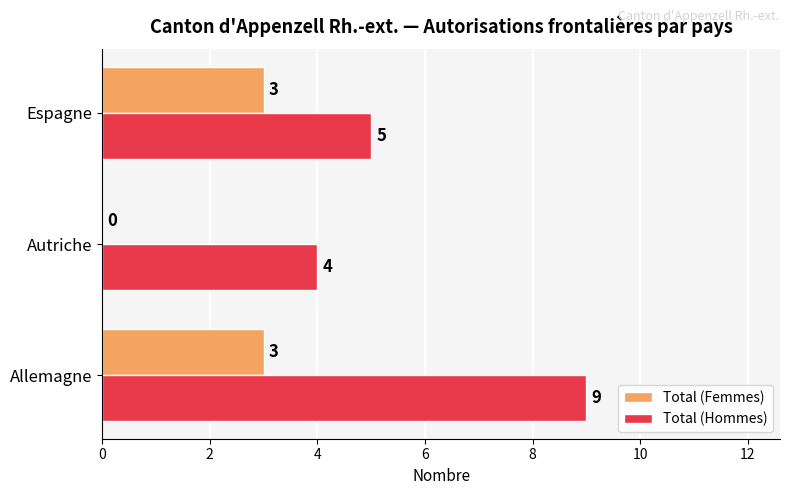

Is it true that Total (Femmes) equals 1 at Autriche?

False